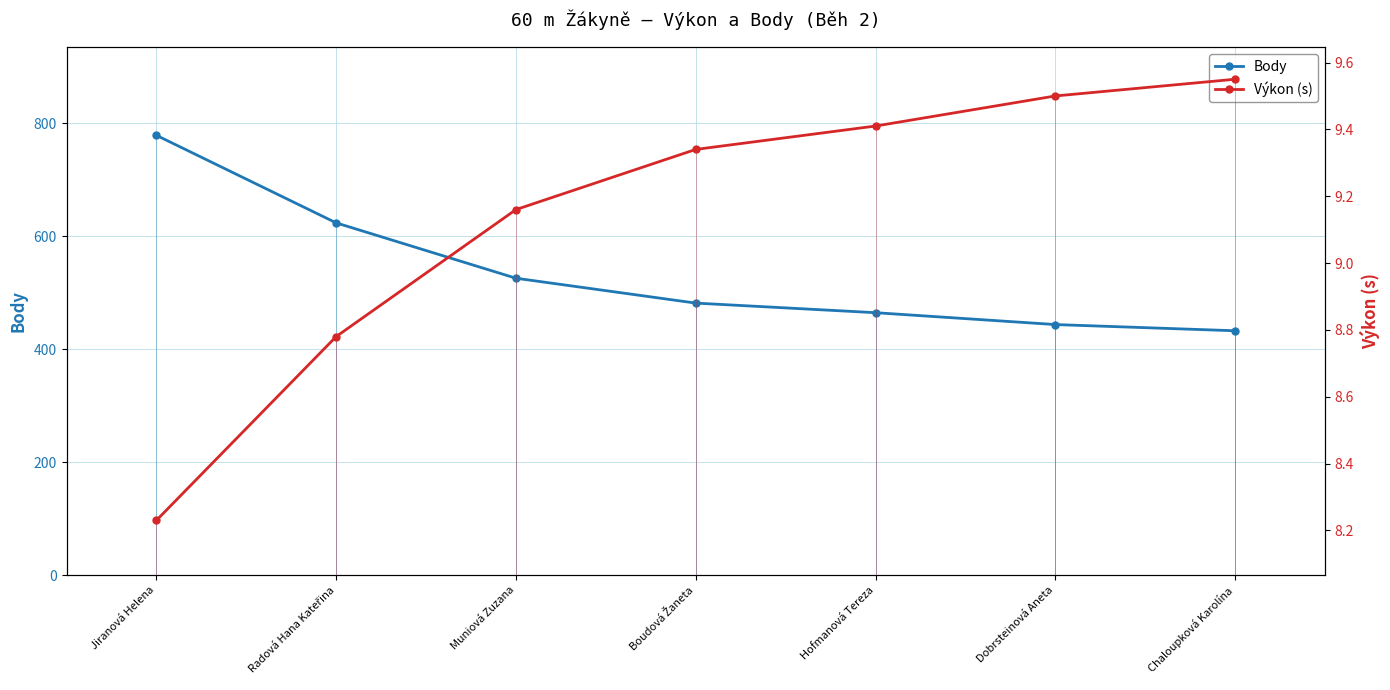

Reading left to right, what are all the values shown in this chart?

Body: Jiranová Helena=779.0	Radová Hana Kateřina=624.0	Muniová Zuzana=526.0	Boudová Žaneta=482.0	Hofmanová Tereza=465.0	Dobrsteinová Aneta=444.0	Chaloupková Karolína=433.0
Výkon (s): Jiranová Helena=8.2	Radová Hana Kateřina=8.8	Muniová Zuzana=9.2	Boudová Žaneta=9.3	Hofmanová Tereza=9.4	Dobrsteinová Aneta=9.5	Chaloupková Karolína=9.6